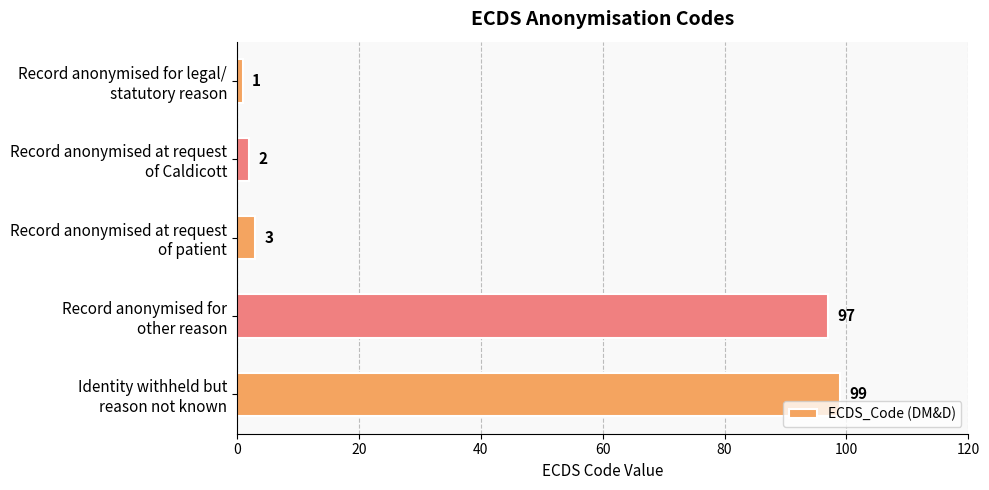

What is the greatest value displayed?

99